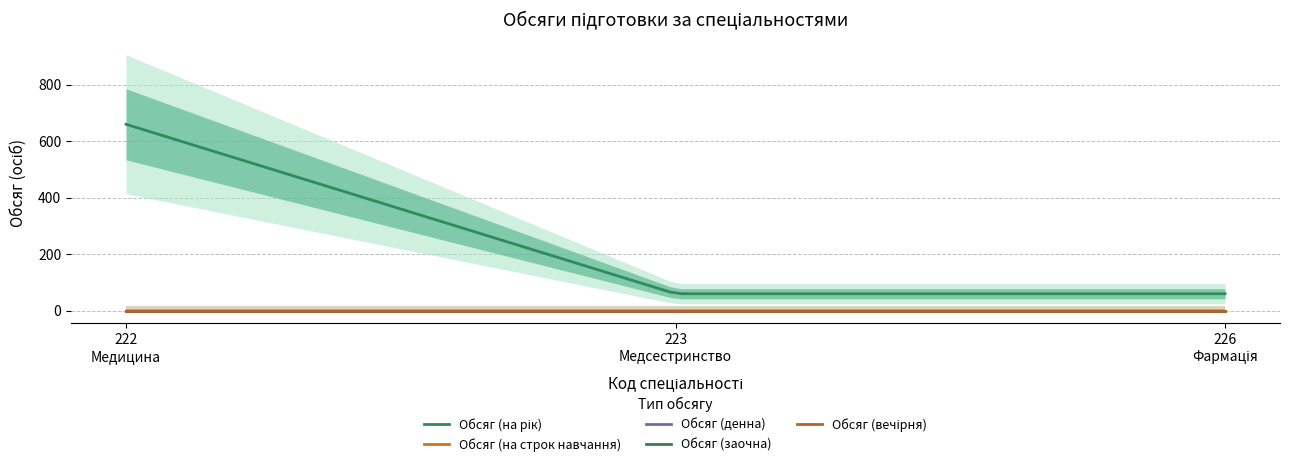

At how many categories does at least one series exceed 386?

1